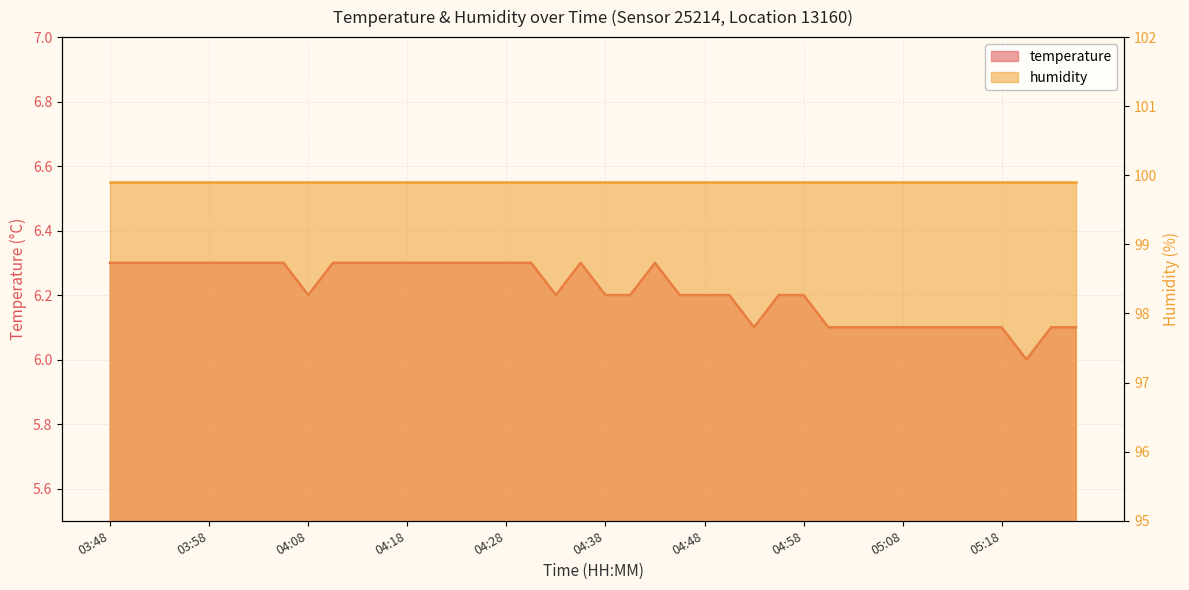

True or false: the data shows 6.2 at 04:40.

True